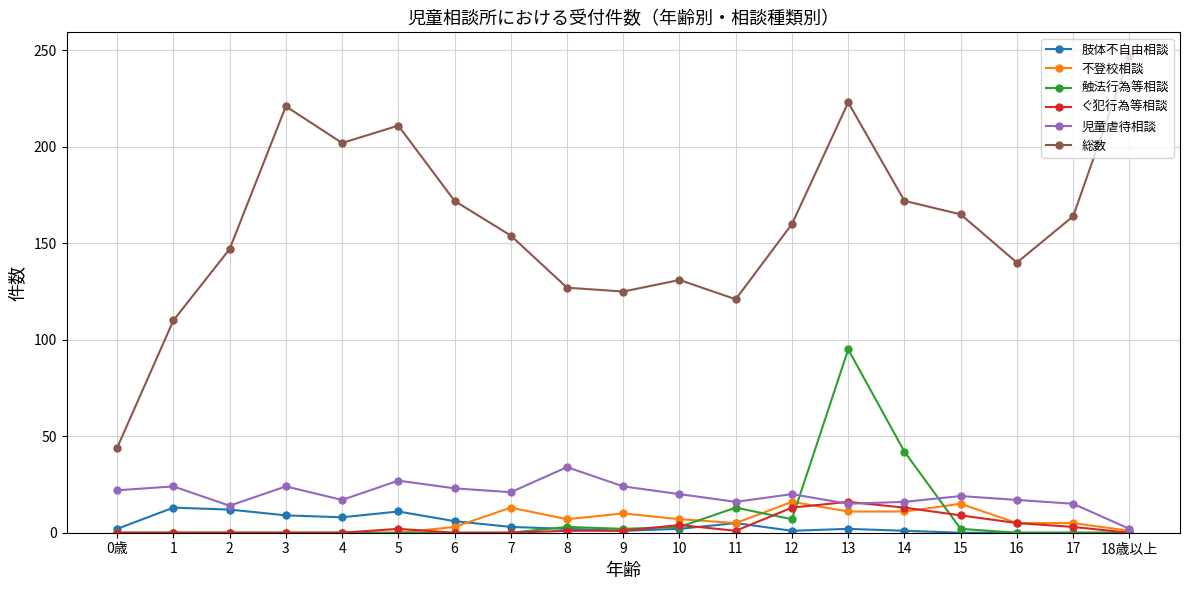

At which category is the sum across all series the highest?

13